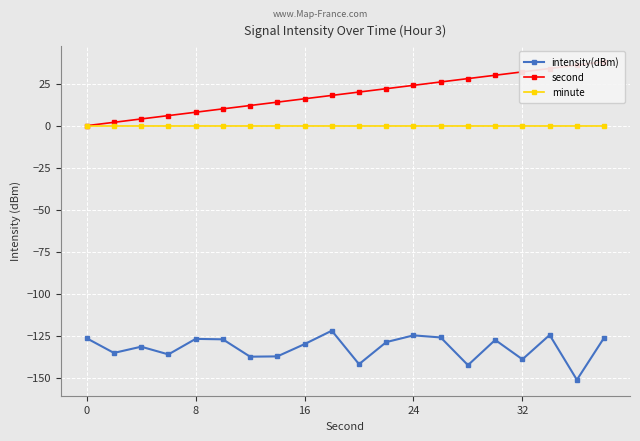

Which series has the largest total across all categories?

second